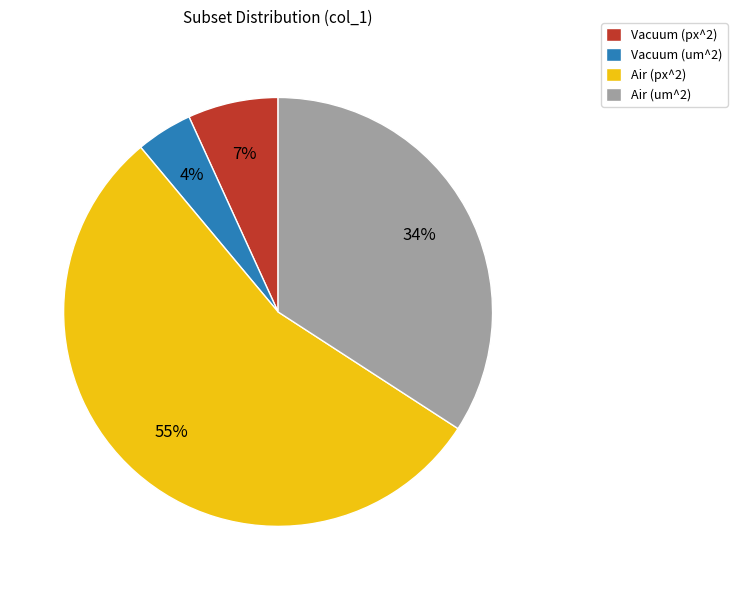

To the nearest percent, what is the combined percentage of Vacuum (px^2) and Air (px^2)?

62%